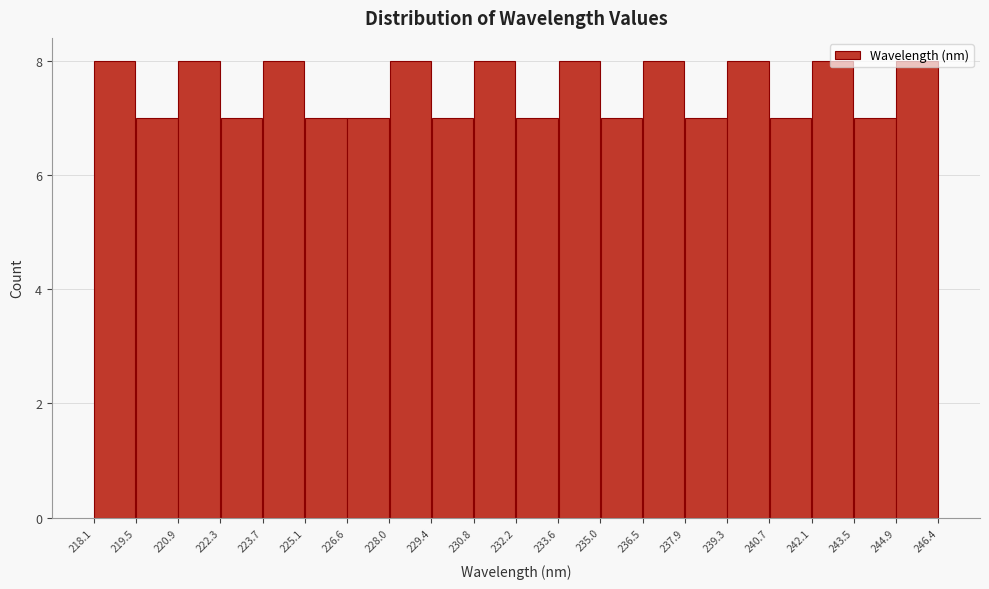

Reading left to right, transcribe this chart: for each bar, give the range it covers on the x-axis and its height. The values are not printed on the chart, so give them approximately, as read against the axis.

218.1 to 219.5: 8
219.5 to 220.9: 7
220.9 to 222.3: 8
222.3 to 223.7: 7
223.7 to 225.1: 8
225.1 to 226.6: 7
226.6 to 228.0: 7
228.0 to 229.4: 8
229.4 to 230.8: 7
230.8 to 232.2: 8
232.2 to 233.6: 7
233.6 to 235.0: 8
235.0 to 236.5: 7
236.5 to 237.9: 8
237.9 to 239.3: 7
239.3 to 240.7: 8
240.7 to 242.1: 7
242.1 to 243.5: 8
243.5 to 244.9: 7
244.9 to 246.4: 8